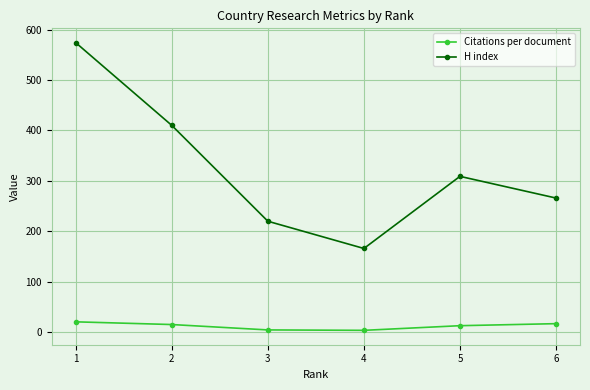

Which series changed the most between 1 and 6?

H index